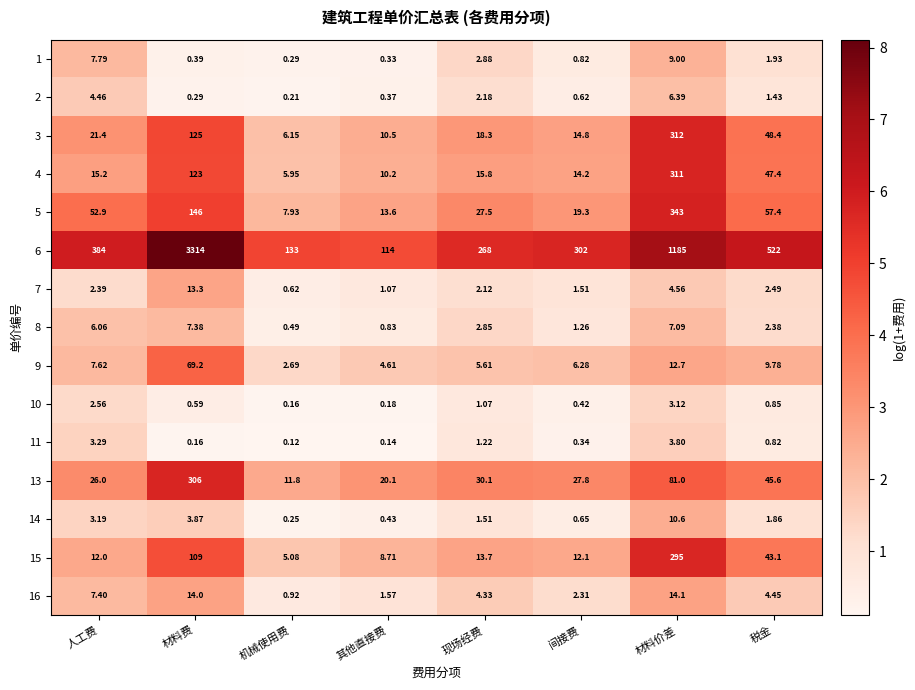

What is the difference between the highest and lowest values at 间接费?

301.7